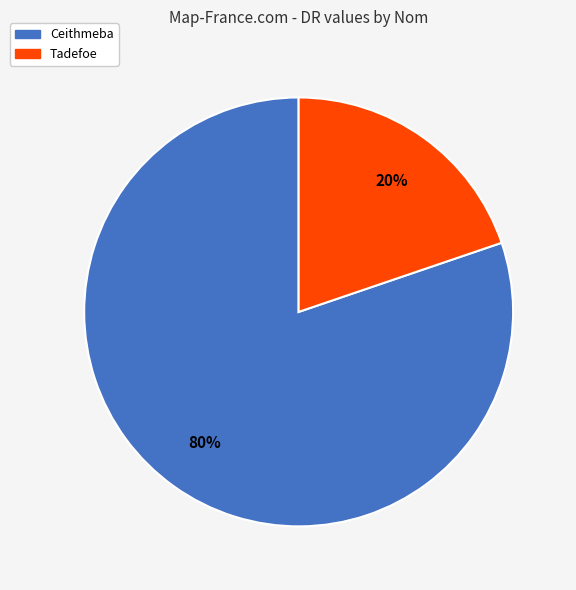

Which has a higher value, Tadefoe or Ceithmeba?

Ceithmeba